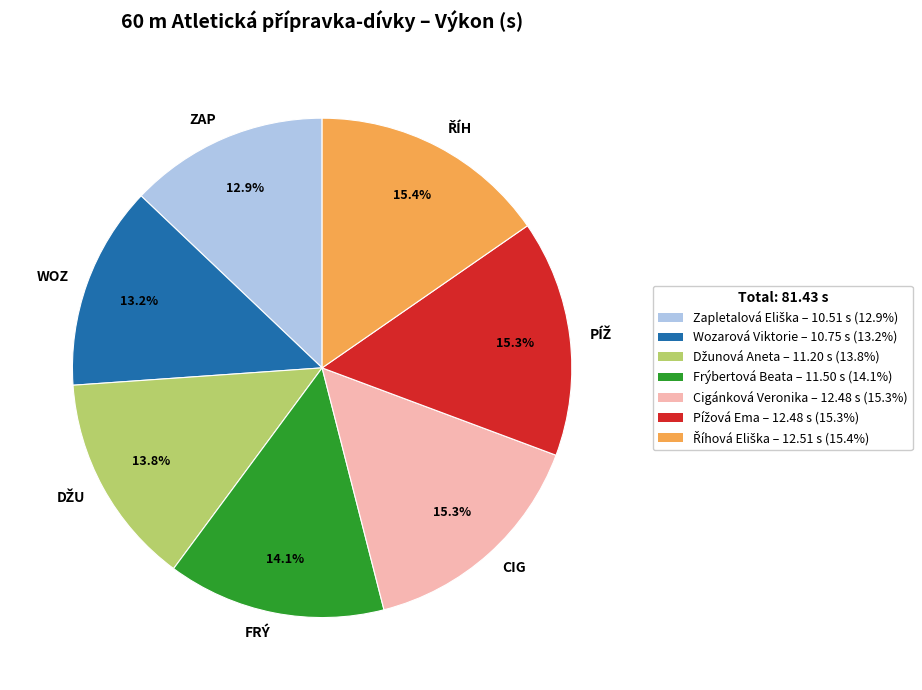

What portion of the pie excludes FRÝ?

85.9%